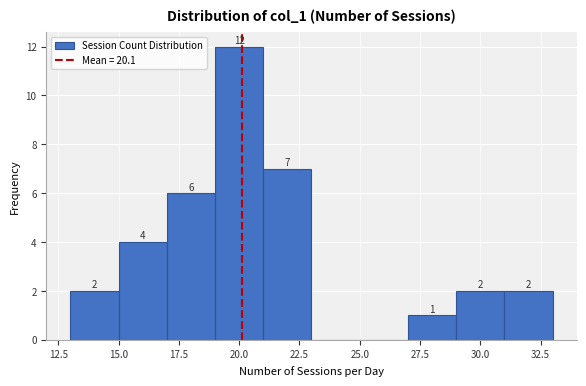

Which range on the x-axis has the tallest bar?

19 to 21